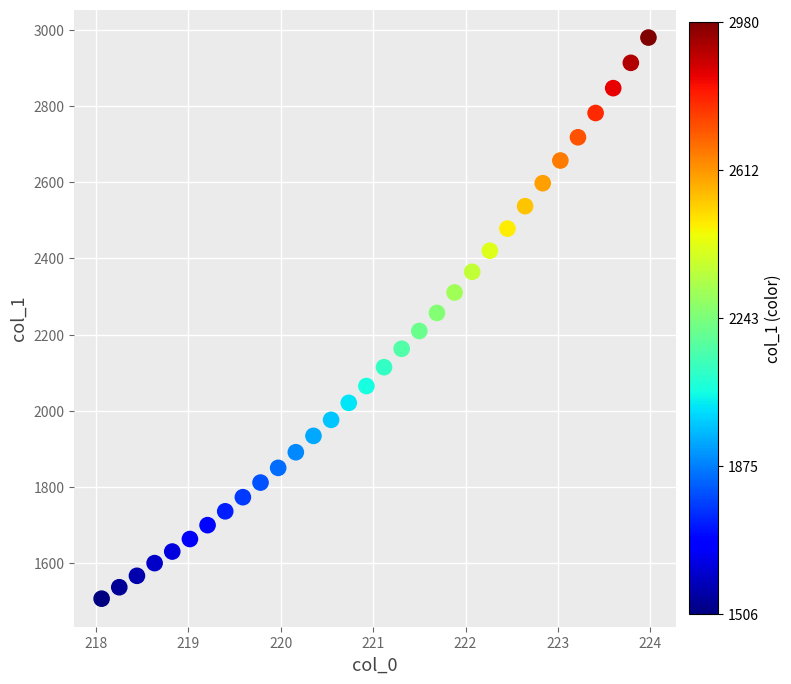

What is the range of X values (max minus min)?

5.9